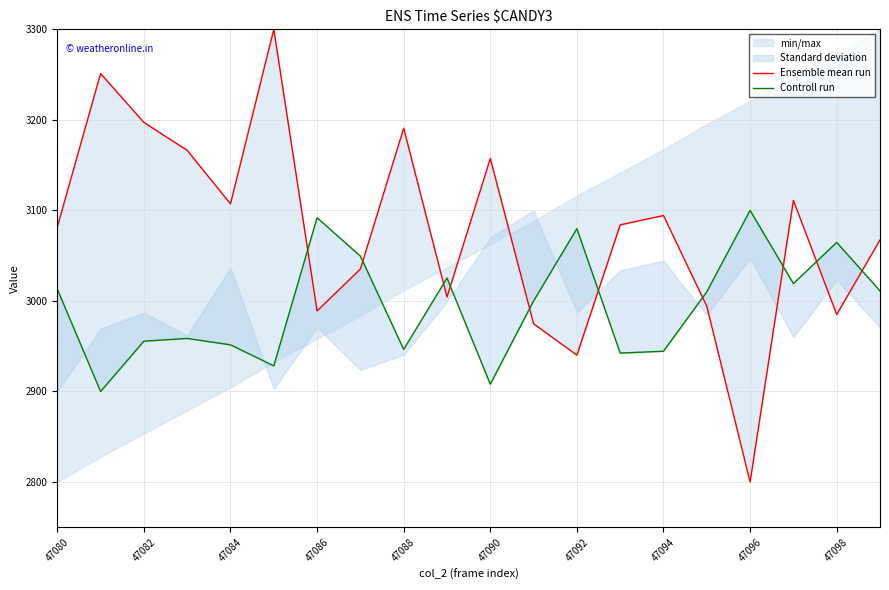

What is the approximate value of Ensemble mean run at 13?

3084.1